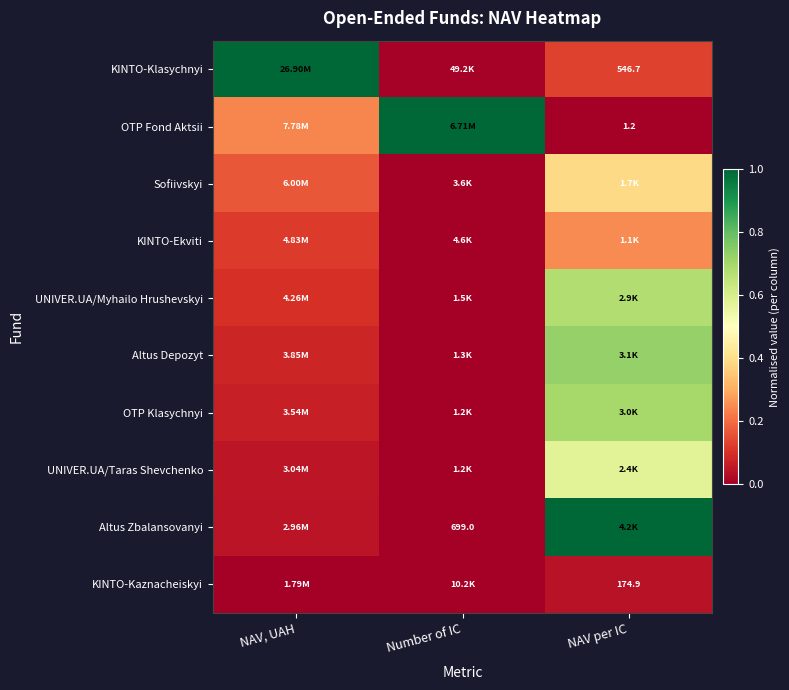

Rank the series at NAV, UAH from lowest to highest value.

KINTO-Kaznacheiskyi, Altus Zbalansovanyi, UNIVER.UA/Taras Shevchenko, OTP Klasychnyi, Altus Depozyt, UNIVER.UA/Myhailo Hrushevskyi, KINTO-Ekviti, Sofiivskyi, OTP Fond Aktsii, KINTO-Klasychnyi